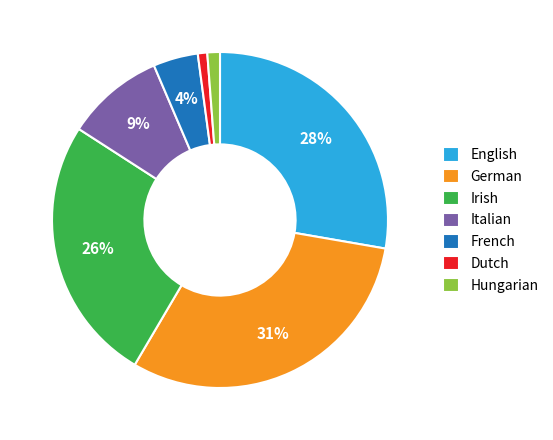

How many slices are in this pie chart?

7